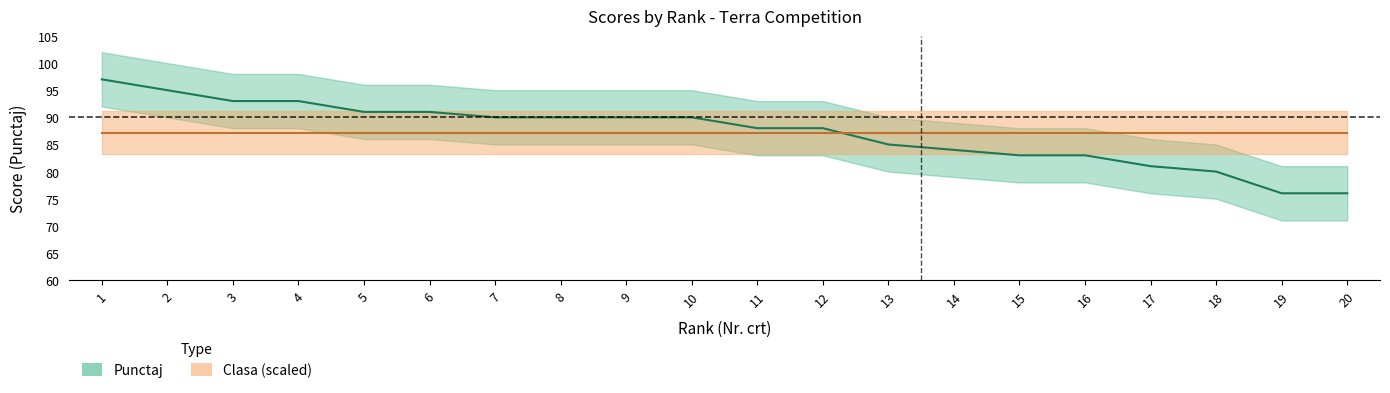

At which label does the data first exceed 90?

1